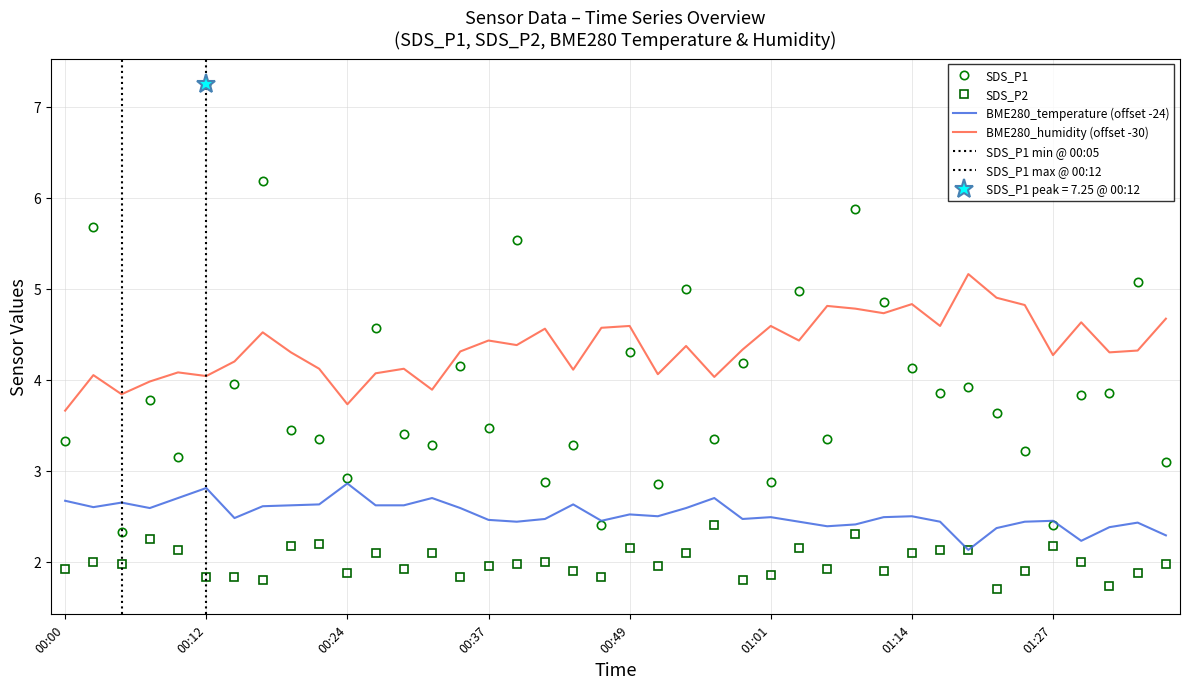

What are all the series names shown in the legend?

SDS_P1, SDS_P2, BME280_temperature, BME280_humidity